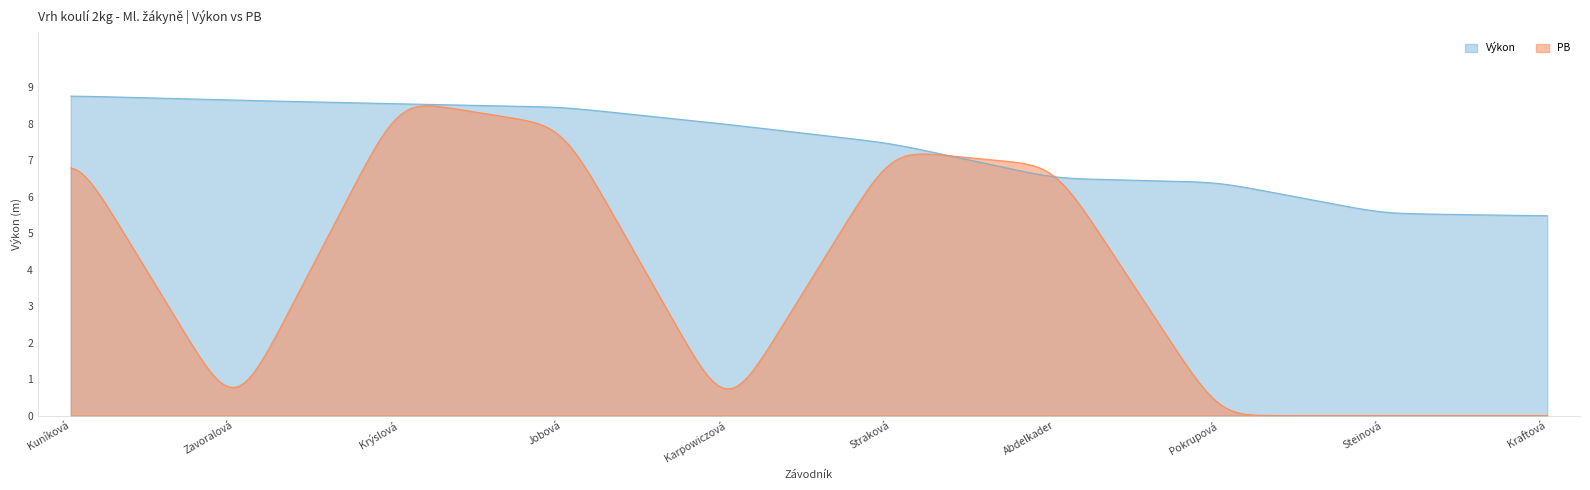

In PB, how many points are higher than both neighbors (excluding endpoints)?

2